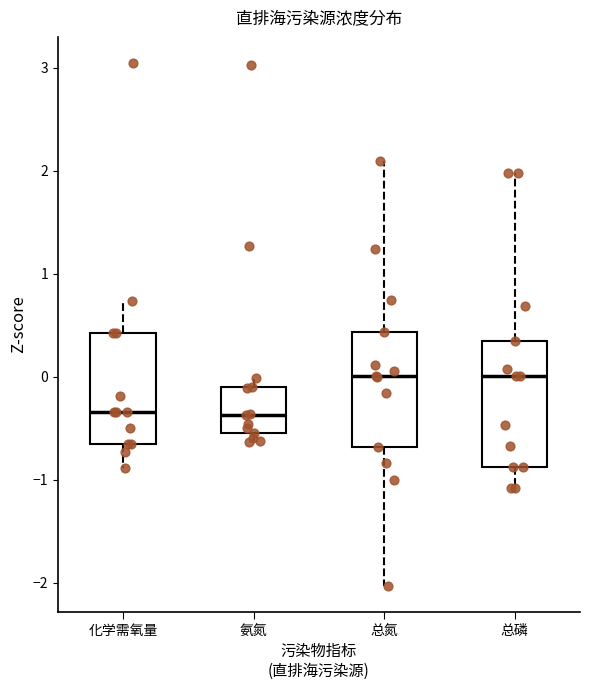

Reading left to right, read every box against the y-axis: the position of its median line, the range the box covers, and the ends of its whiskers. The values are not printed on the chart, so give them approximately, as read against the axis.

化学需氧量: median -0.3, box -0.7 to 0.4, whiskers -0.9 to 0.7
氨氮: median -0.4, box -0.5 to -0.1, whiskers -0.6 to 0.0
总氮: median 0.0, box -0.7 to 0.4, whiskers -2.0 to 2.1
总磷: median 0.0, box -0.9 to 0.3, whiskers -1.1 to 2.0